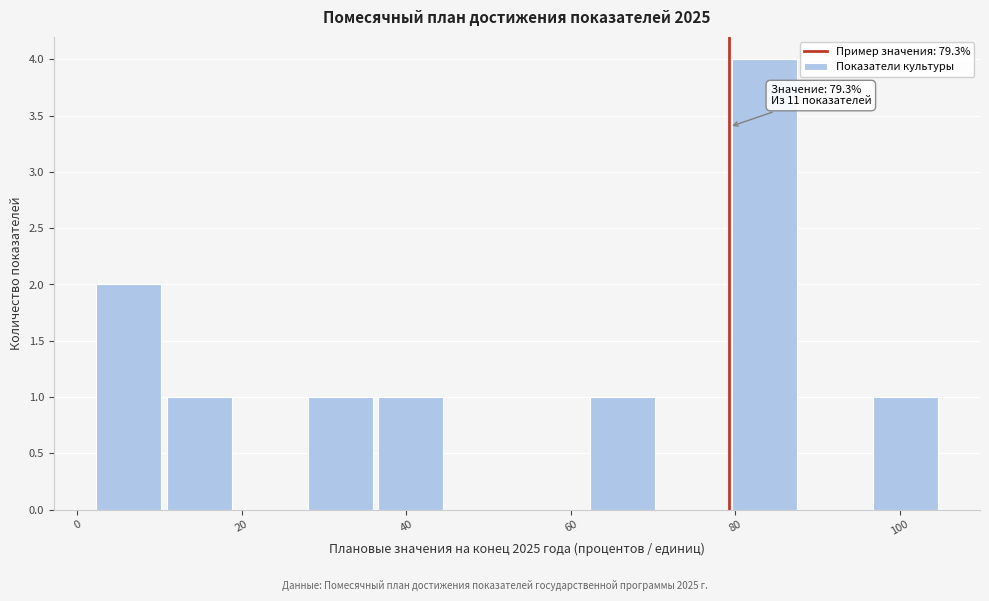

Which range on the x-axis has the tallest bar?

80 to 88